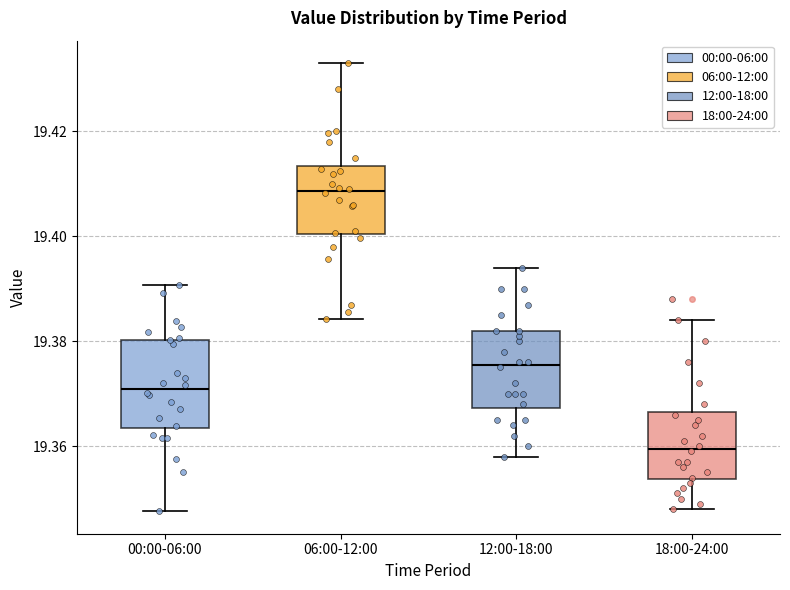

Comparing the boxes themselves (not the whiskers), which one is the tallest?

00:00-06:00